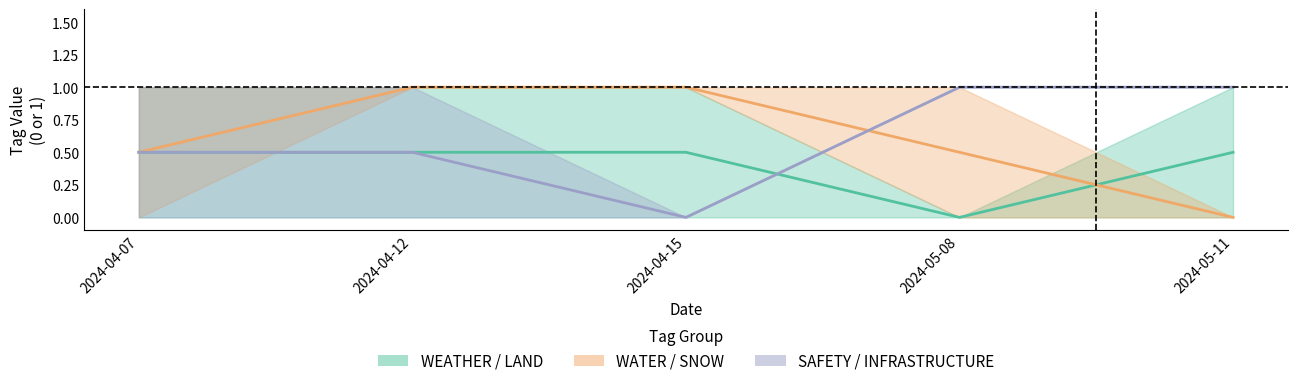

Which label corresponds to the largest value in the chart?

2024-04-12